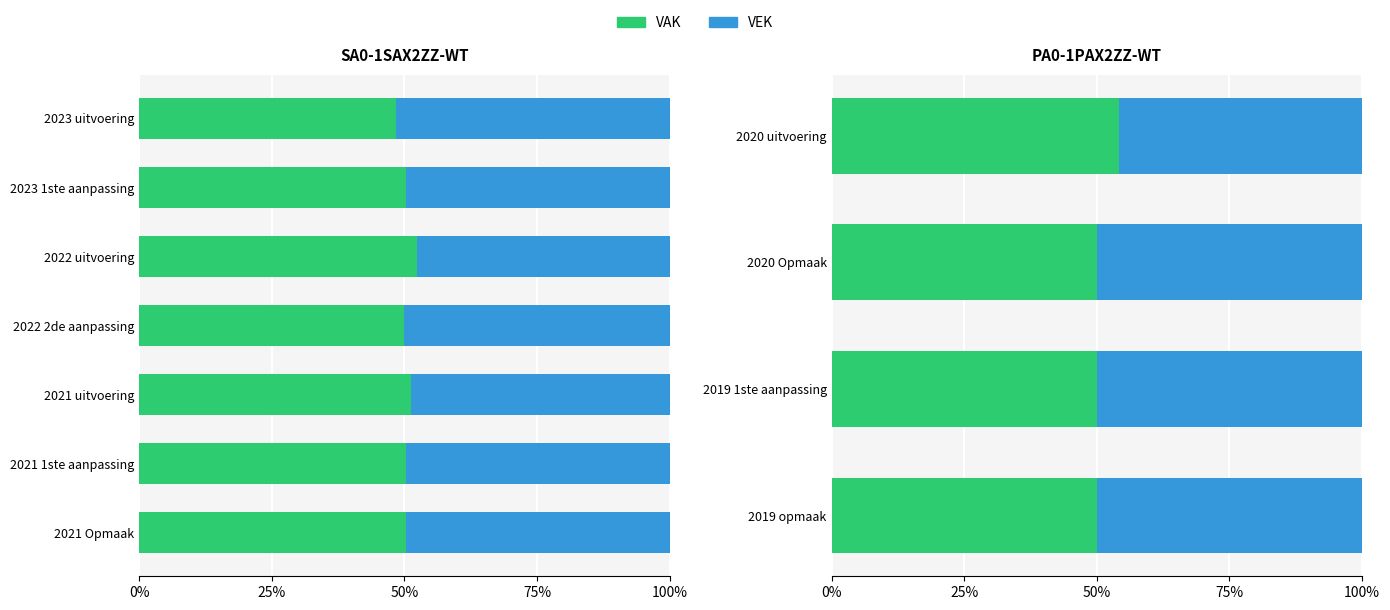

The VAK series shows 50.0 at 2020 Opmaak. True or false?

True